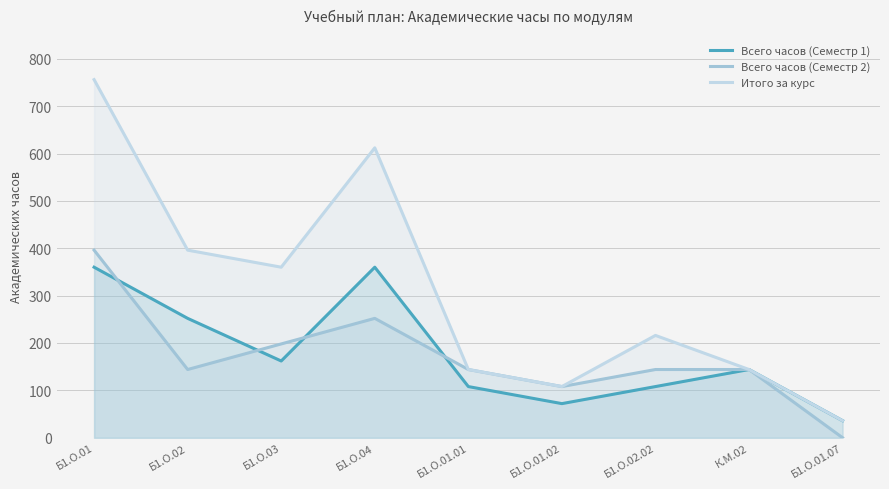

How many lines are shown in the chart?

3